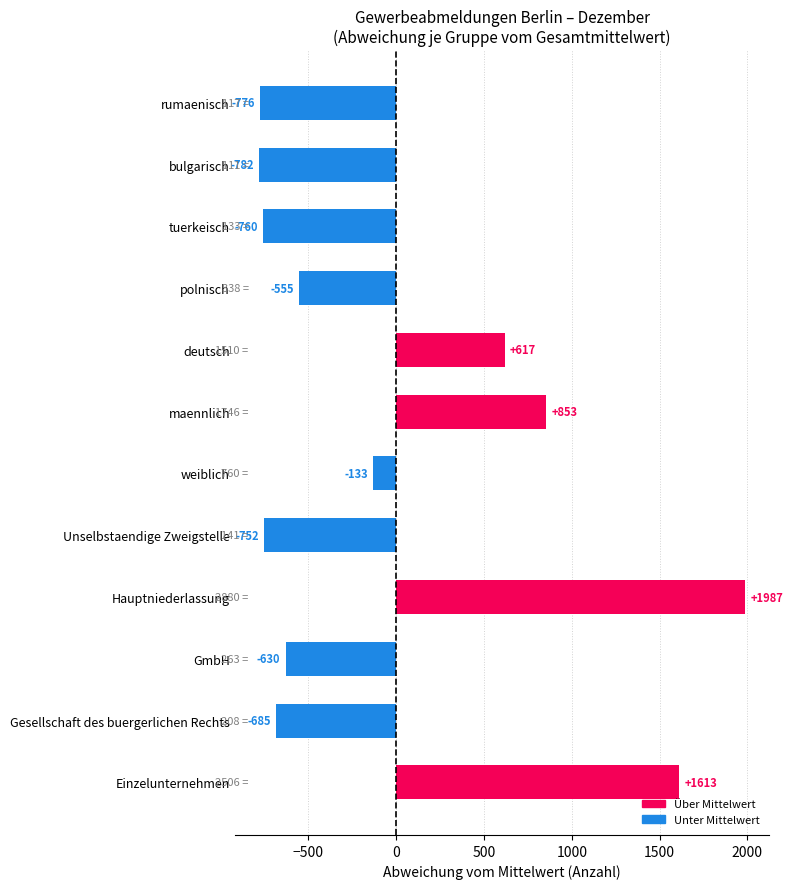

Where is the data nearest to the value 602?

deutsch